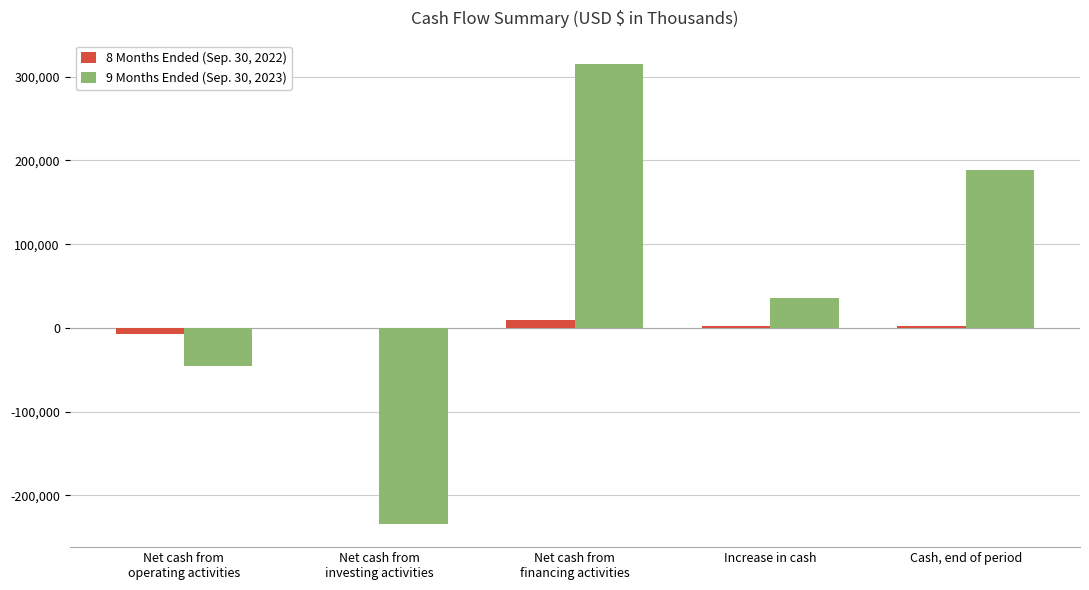

Reading right to left, list all the values displayed in this chart.

8 Months Ended (Sep. 30, 2022): 2583	2583	9821	0	-7238
9 Months Ended (Sep. 30, 2023): 188269	36379	315604	-234218	-45007